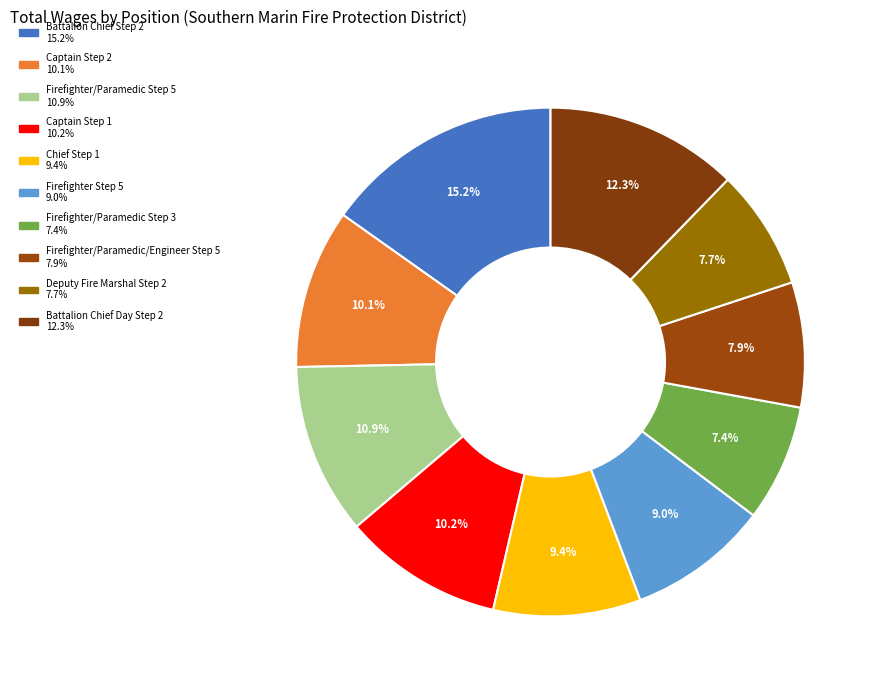

Is it true that Firefighter/Paramedic Step 3 is 15% of the pie?

False